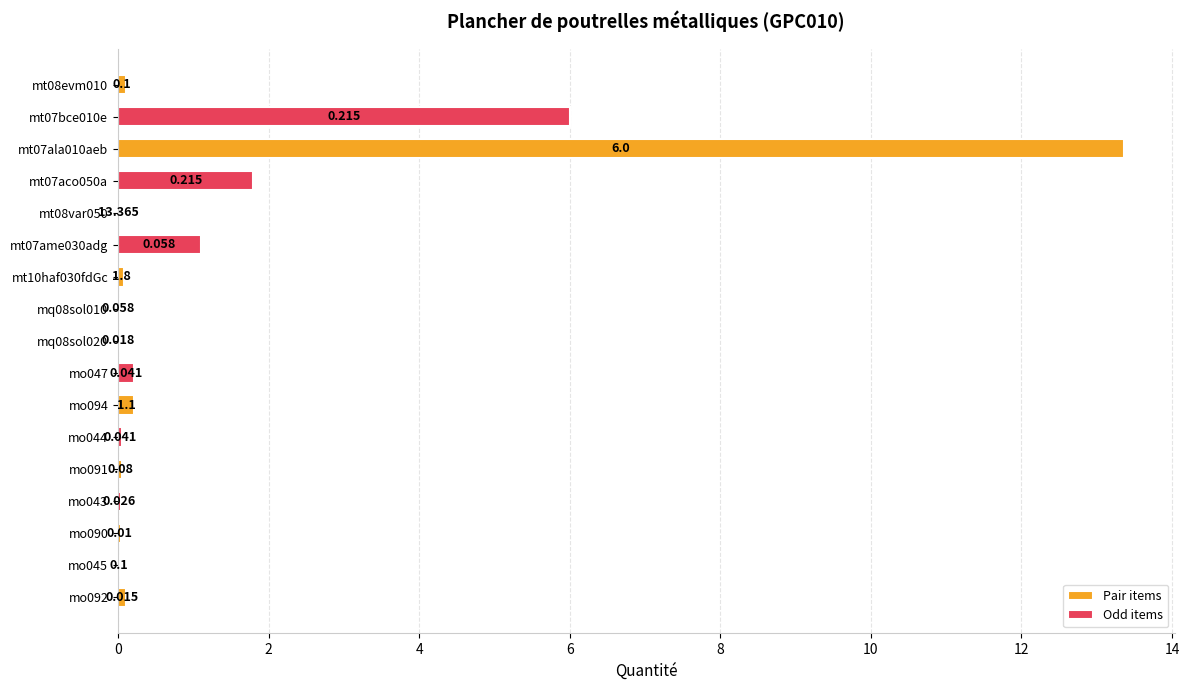

What is the greatest value displayed?

13.4